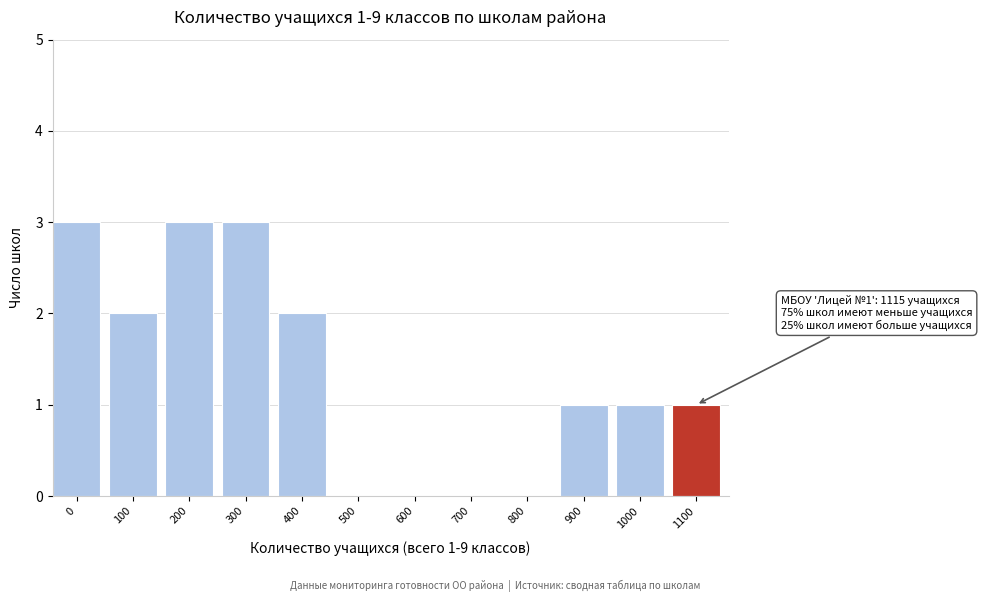

Reading left to right, extract all data points from this chart.

0=3	100=2	200=3	300=3	400=2	500=0	600=0	700=0	800=0	900=1	1000=1	1100=1